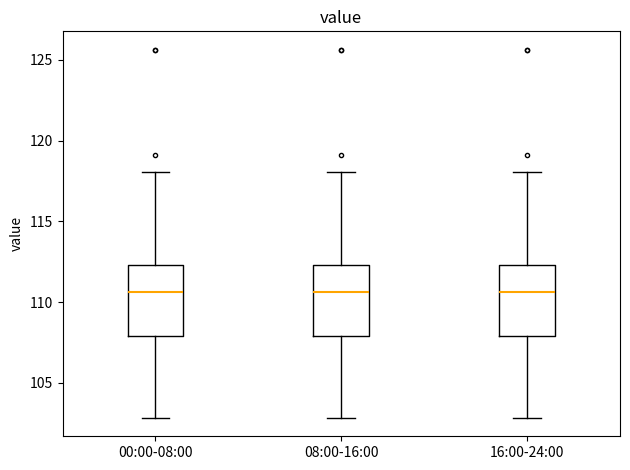

Reading left to right, transcribe this box plot: for each box, give where its median line is, the range the box spans, and where its two whiskers end, as read against the y-axis. The values are not printed on the chart, so give them approximately, as read against the axis.

00:00-08:00: median 110.5, box 108.0 to 112.5, whiskers 103.0 to 118.0
08:00-16:00: median 110.5, box 108.0 to 112.5, whiskers 103.0 to 118.0
16:00-24:00: median 110.5, box 108.0 to 112.5, whiskers 103.0 to 118.0